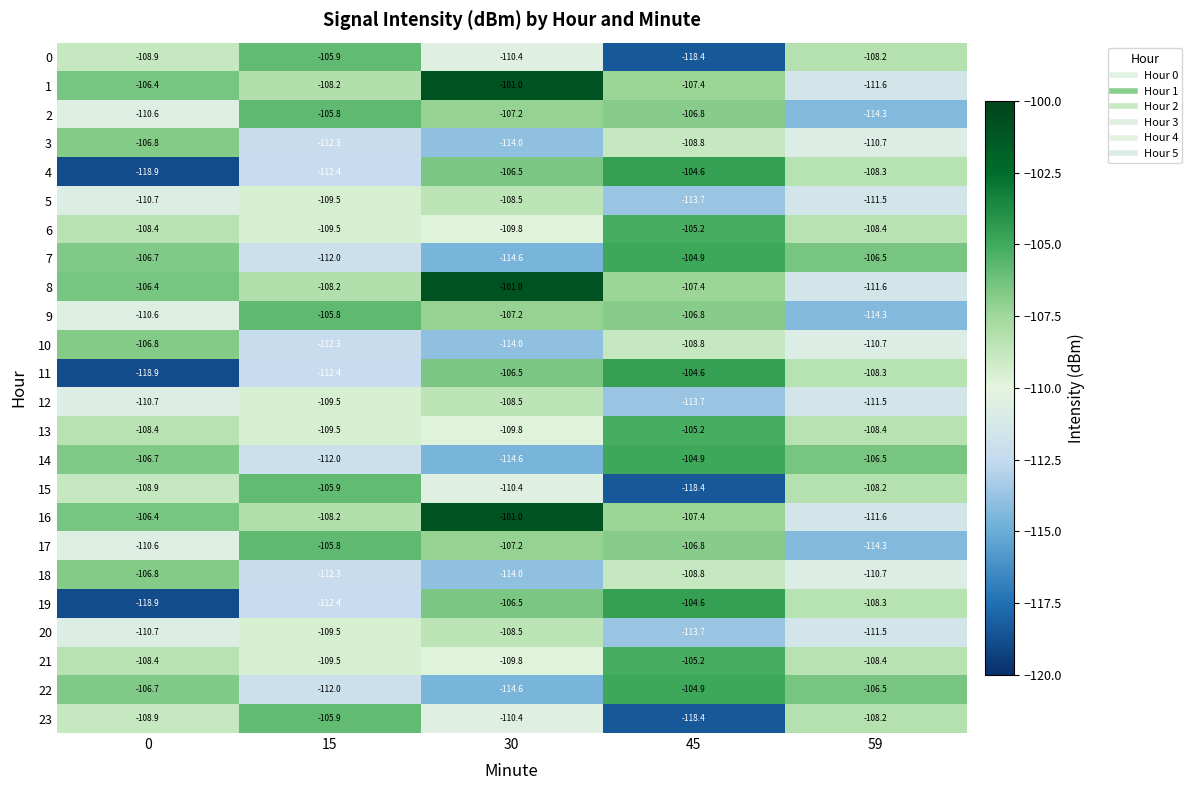

At which category is the sum across all series the highest?

45